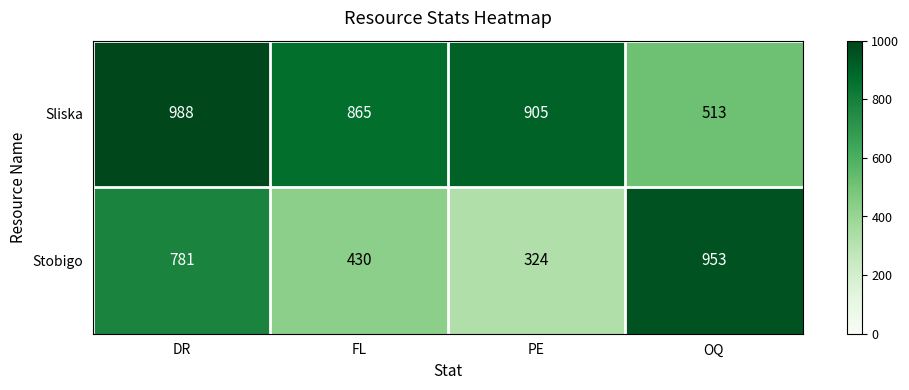

Which series has the largest total across all categories?

Sliska